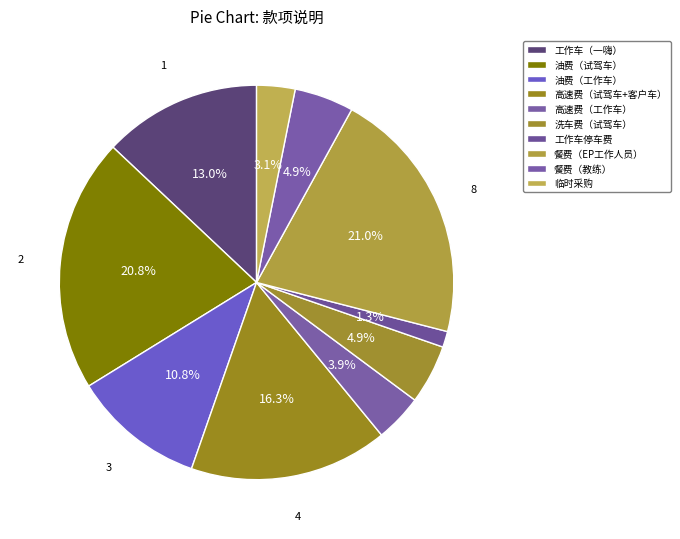

To the nearest percent, what is the average slice percentage?

10%